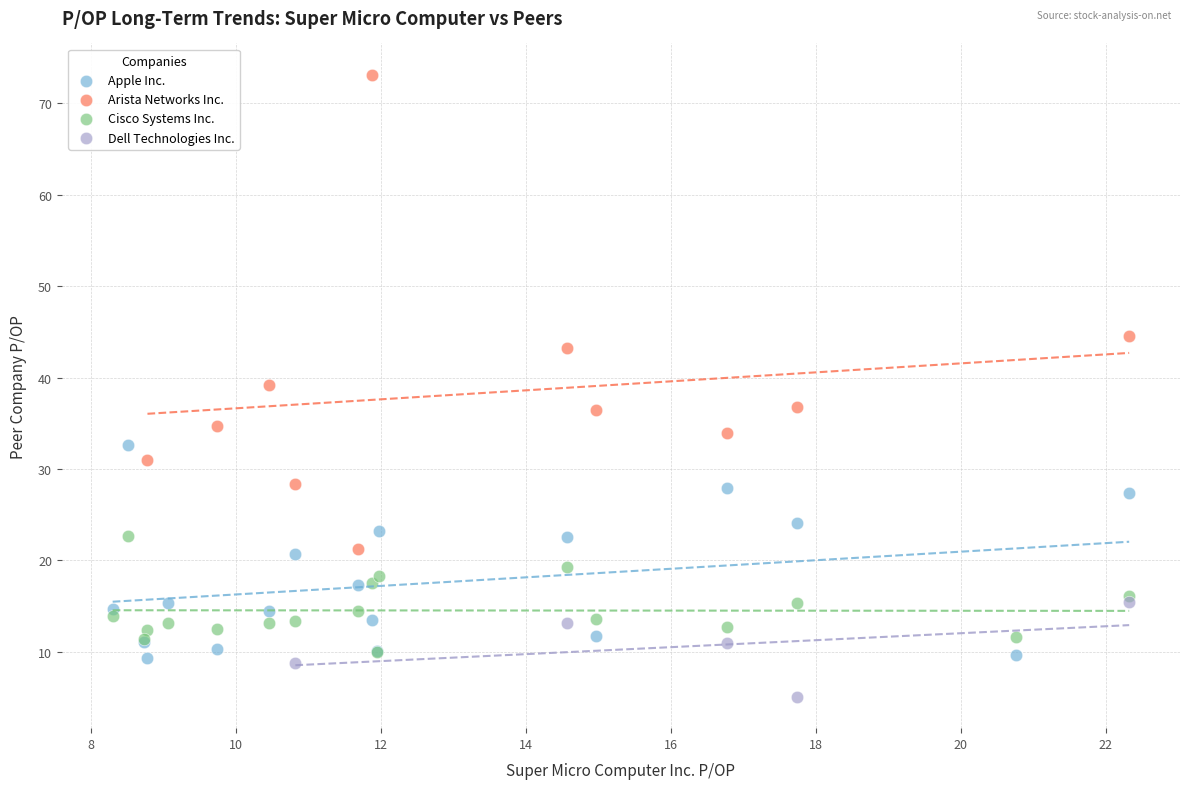

Which series has the largest Y range (max minus min)?

Arista Networks Inc.